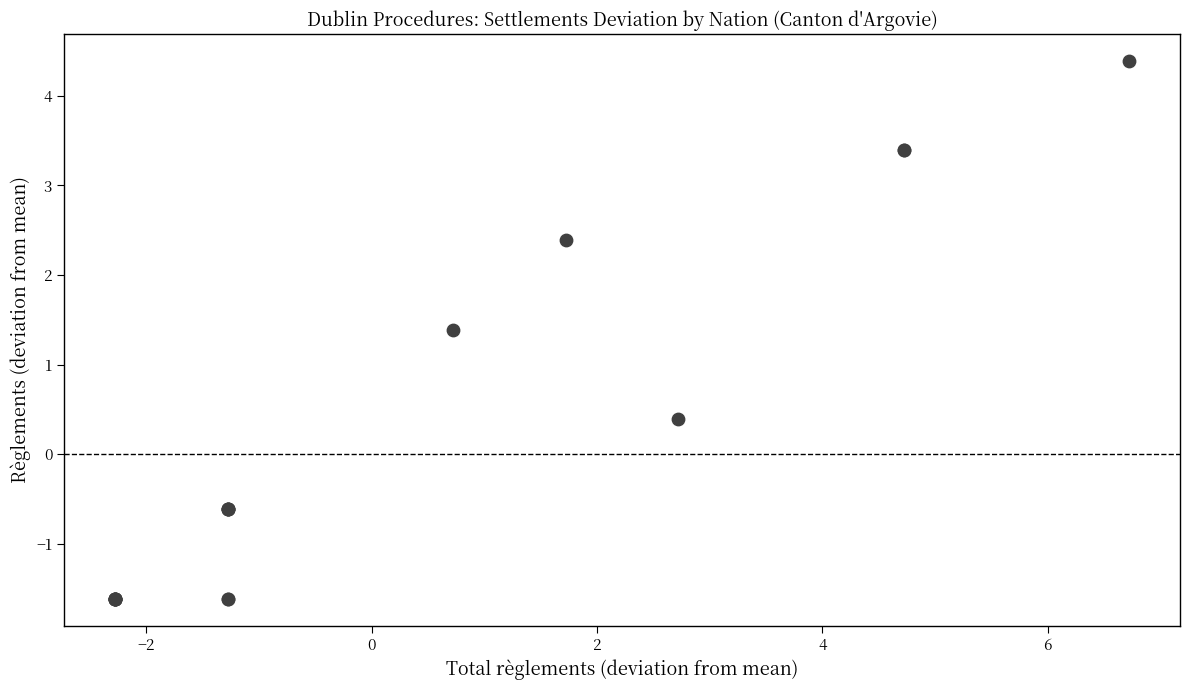

What Y value in the scatter plot is closest to 1?

1.4